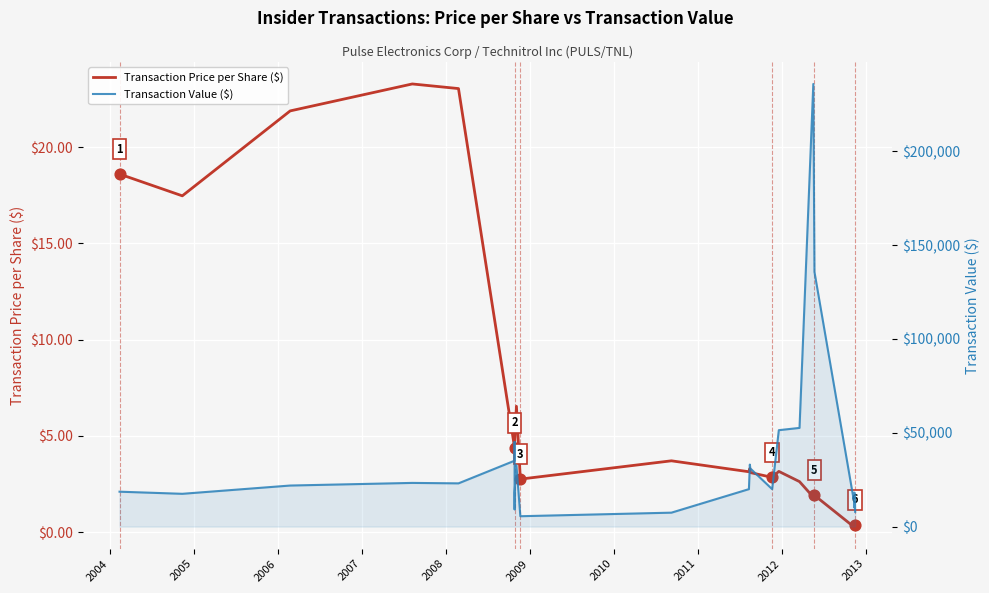

What are all the series names shown in the legend?

Transaction Price per Share ($), Transaction Value ($)